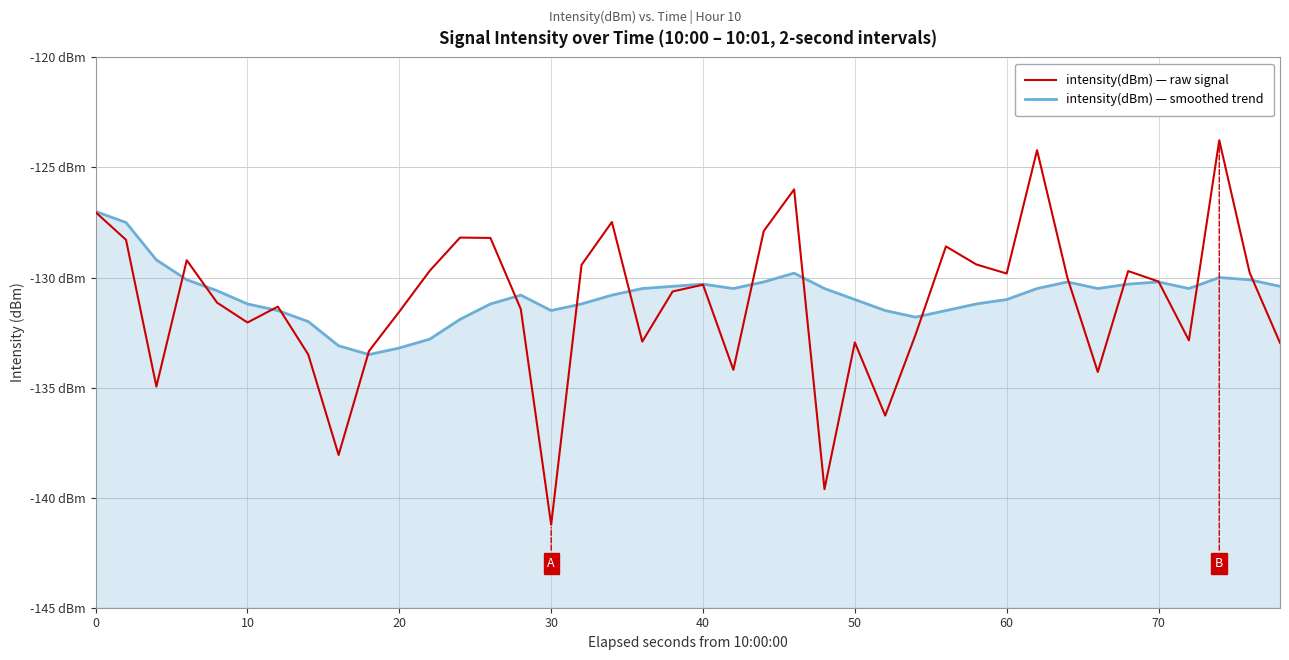

What is the lowest value of the intensity(dBm) — raw signal series?

-141.2